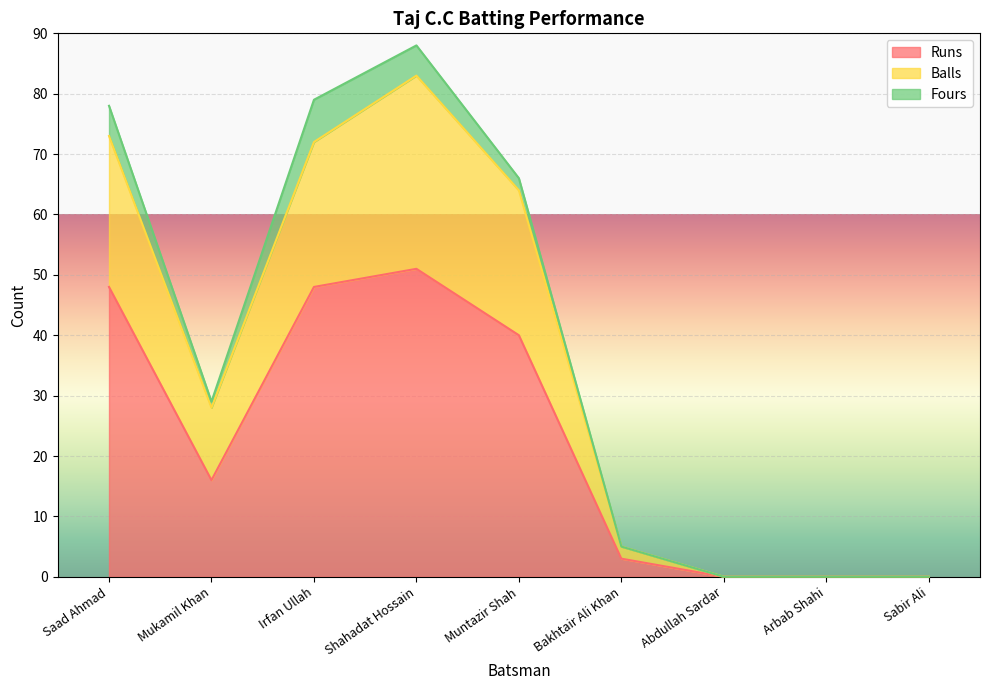

The value of Runs at Shahadat Hossain is 51. True or false?

True